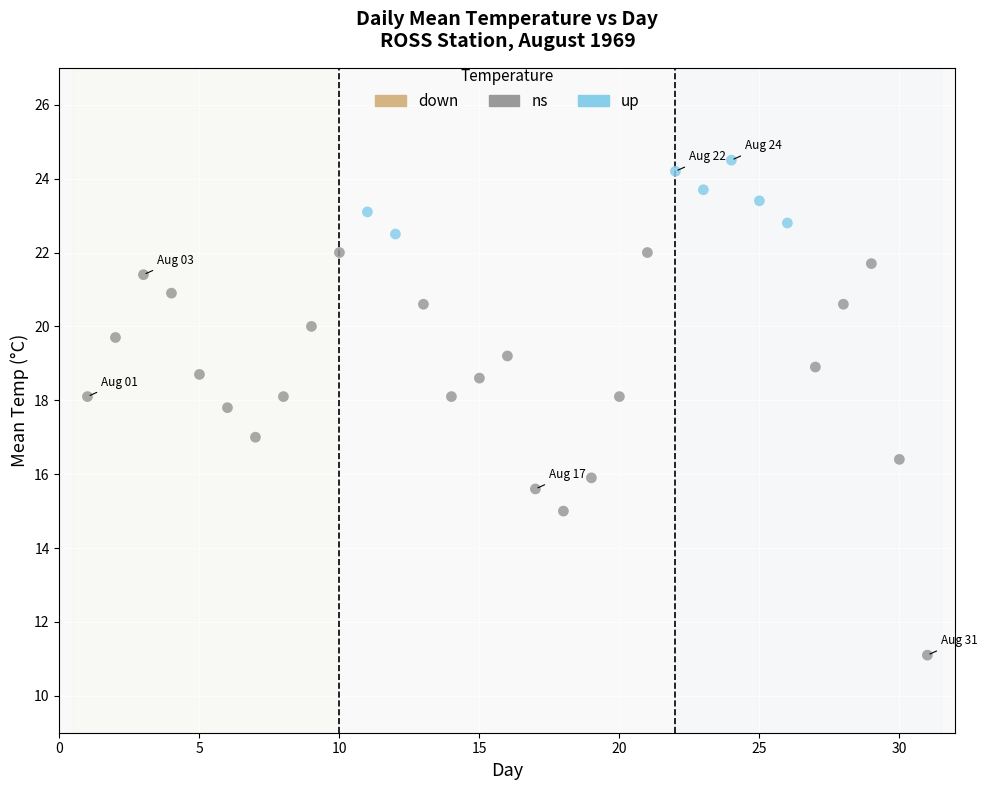

Which series contains the lowest Y value?

ns